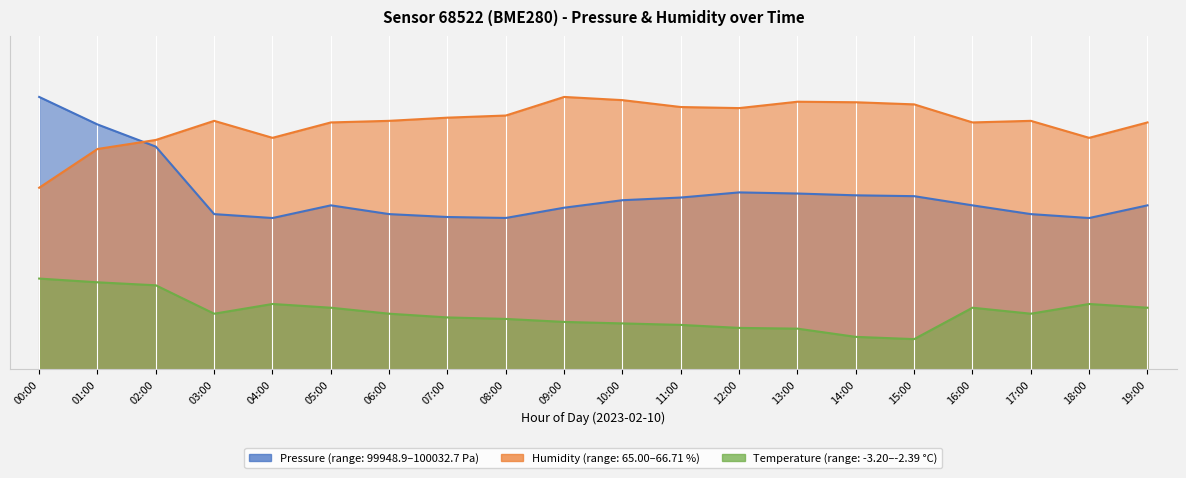

How many series are shown in this chart?

3